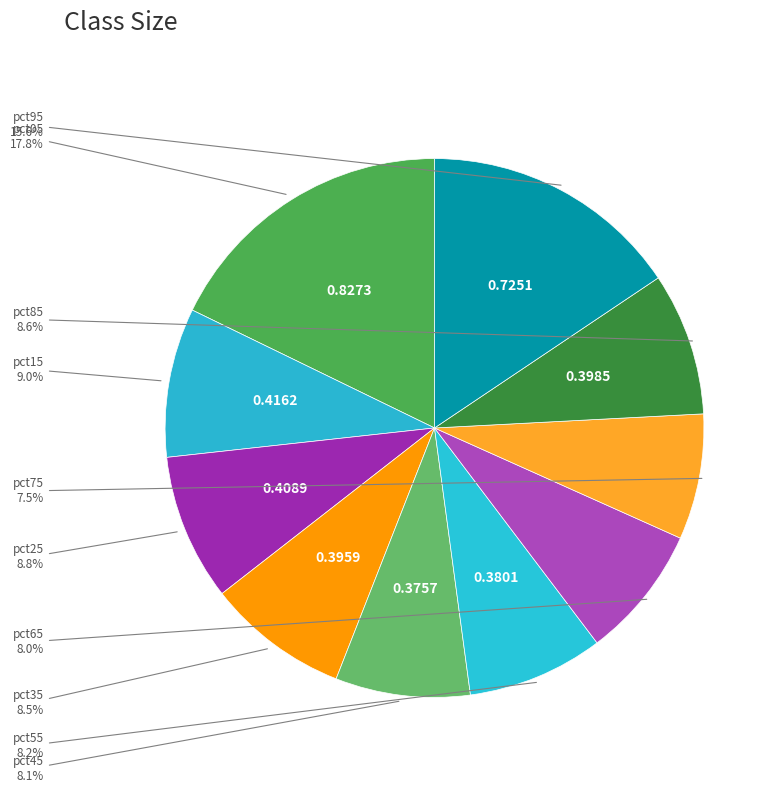

How many segments does this pie chart have?

10